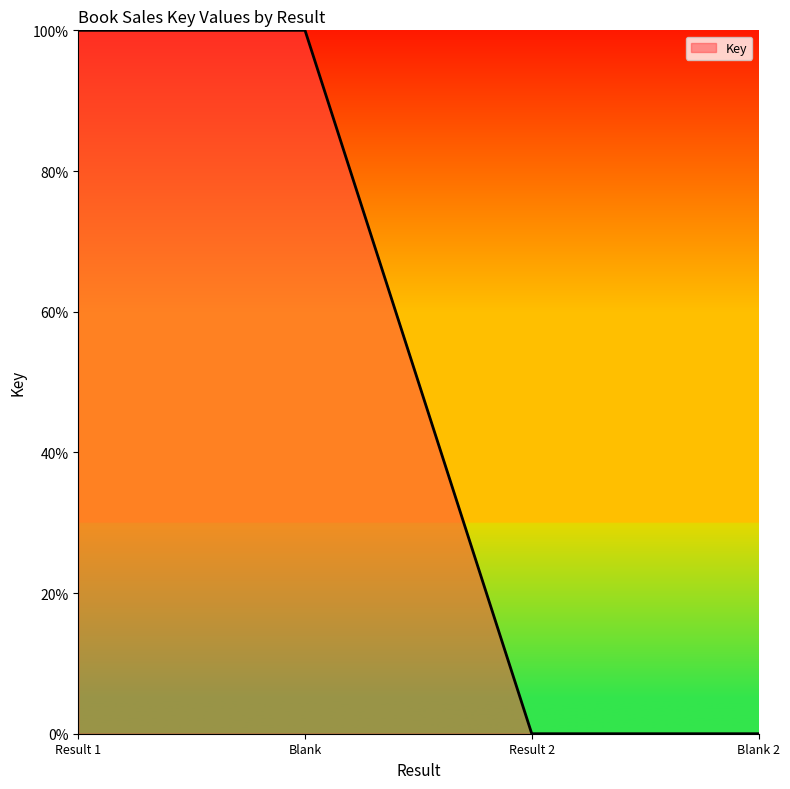

True or false: the data shows 70 at Blank.

False